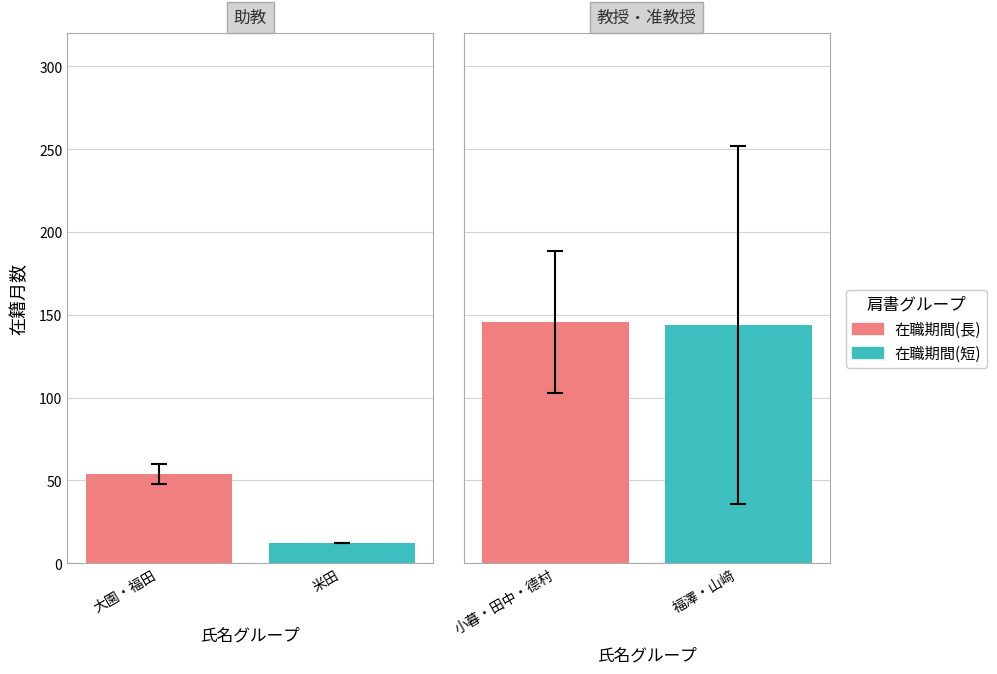

What position from the left is 准教授?

3